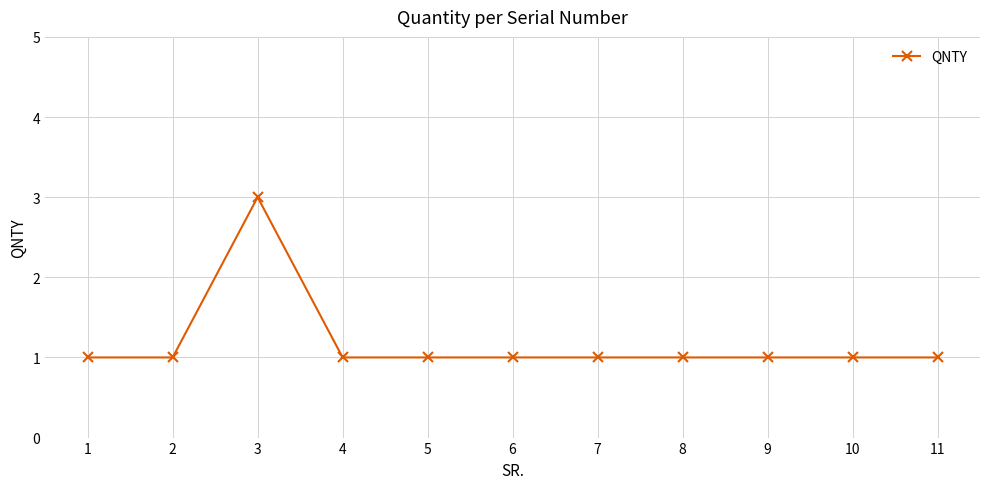

How many categories are shown in the chart?

11